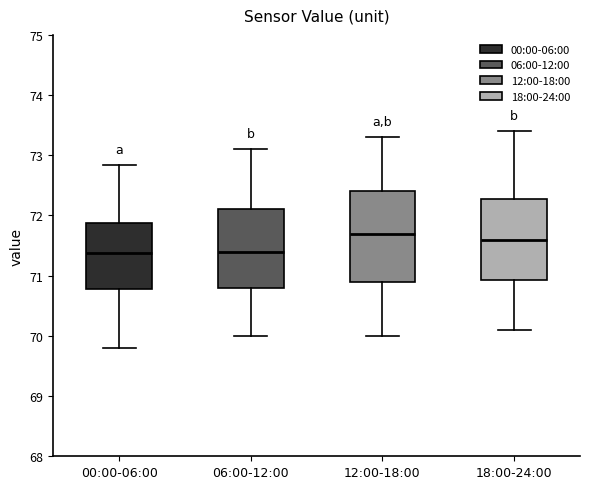

Comparing the boxes themselves (not the whiskers), which one is the tallest?

12:00-18:00